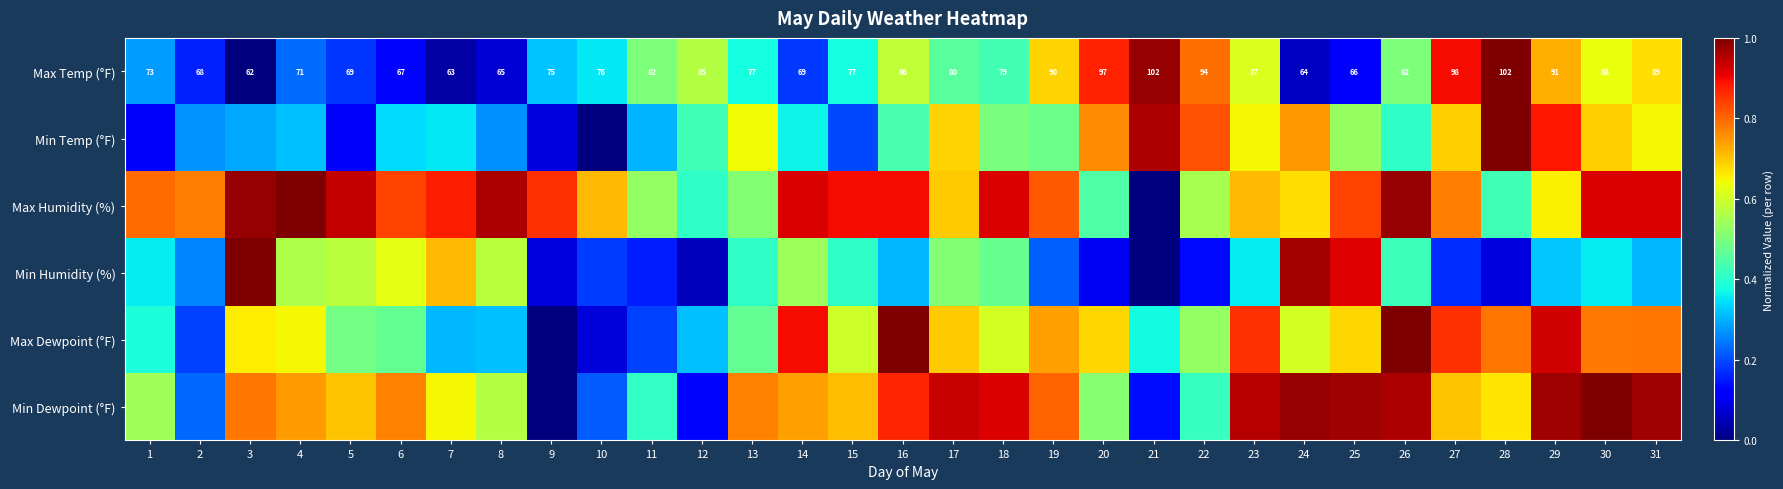

What value does the Min Humidity (%) series have at 11?

0.2